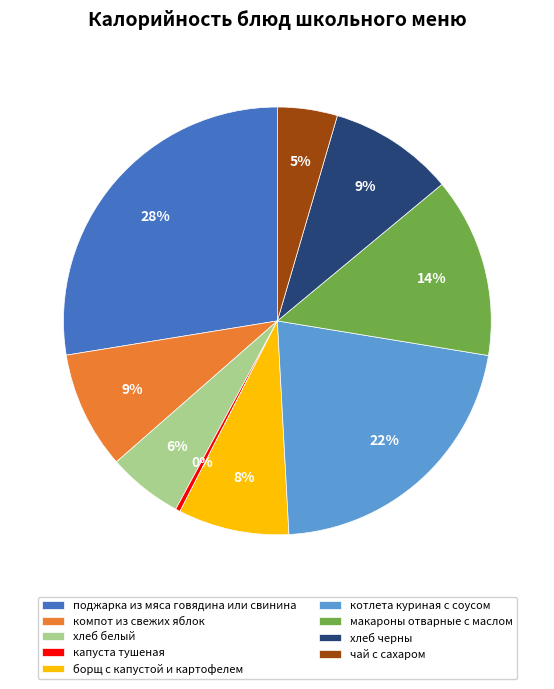

Between поджарка из мяса говядина или свинина and макароны отварные с маслом, which is larger?

поджарка из мяса говядина или свинина